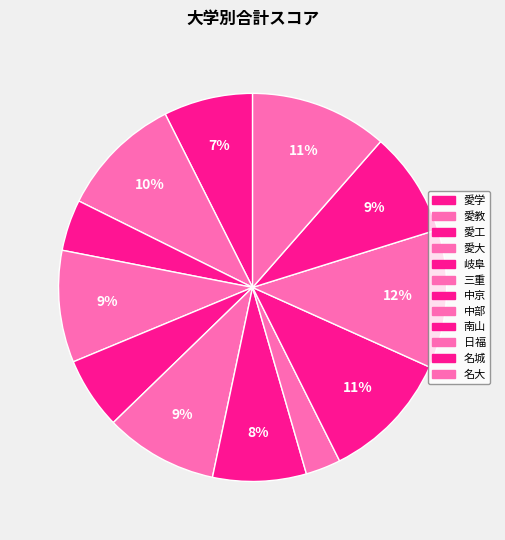

Between 愛学 and 中京, which is larger?

中京